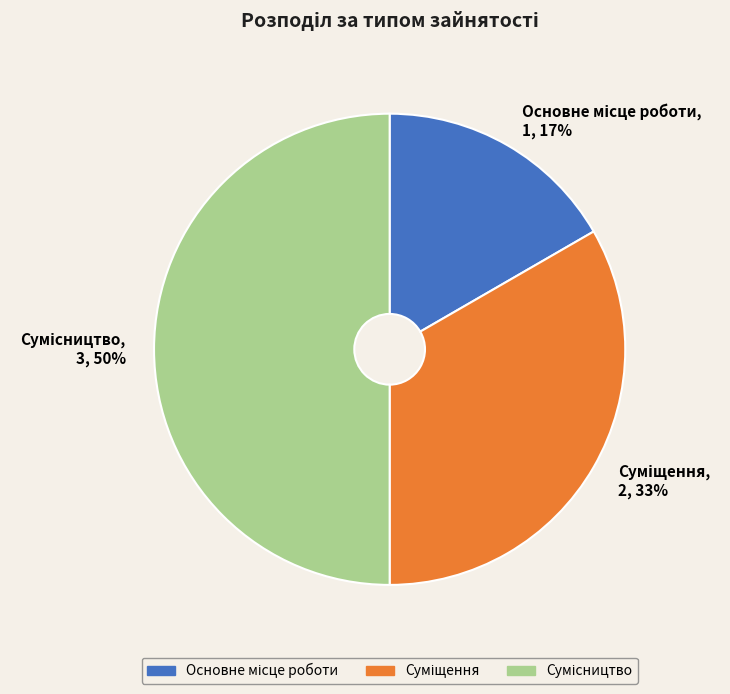

To the nearest percent, what is the difference between the largest and smallest slice percentages?

33%